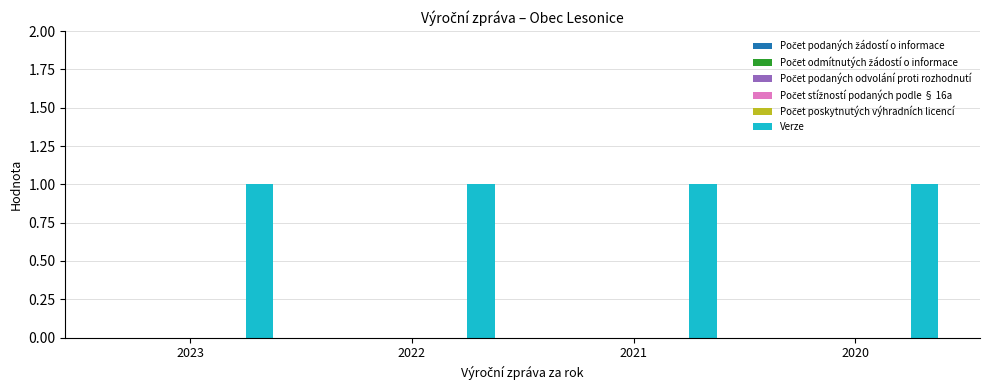

The Počet odmítnutých žádostí o informace series shows 0 at 2023. True or false?

True